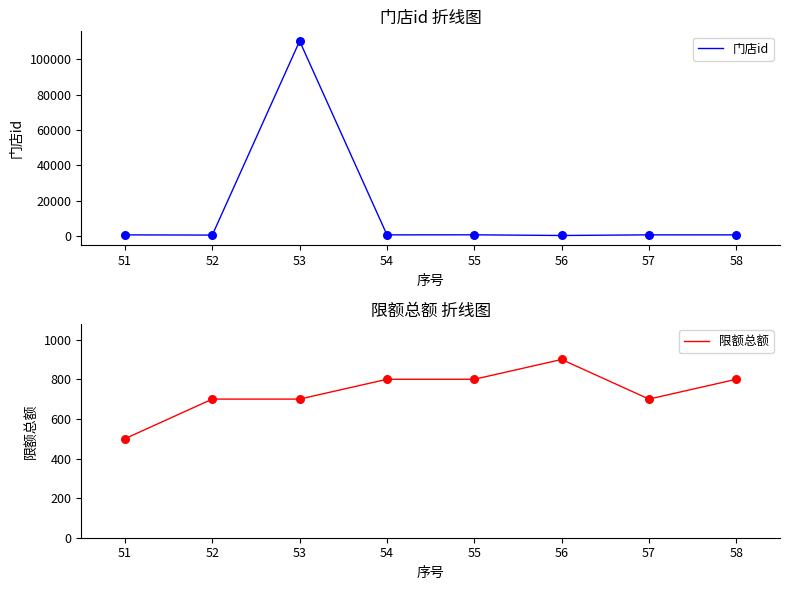

Which series reaches the minimum Y coordinate?

门店id